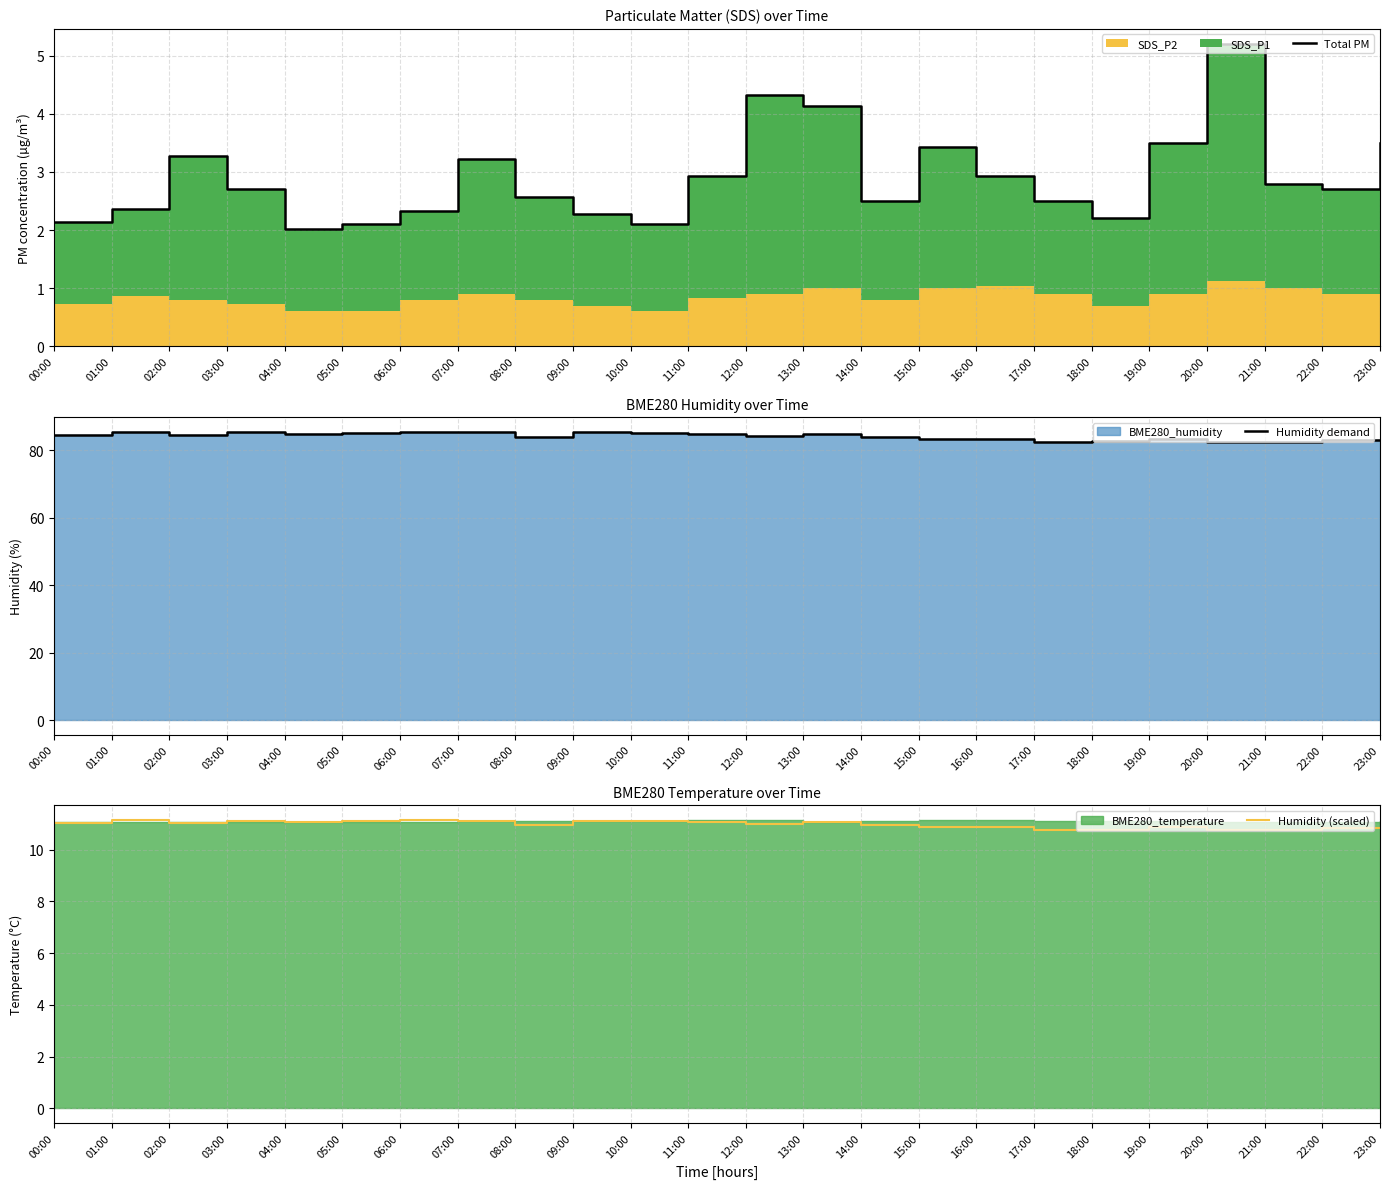

What position from the left is 10:00?

11